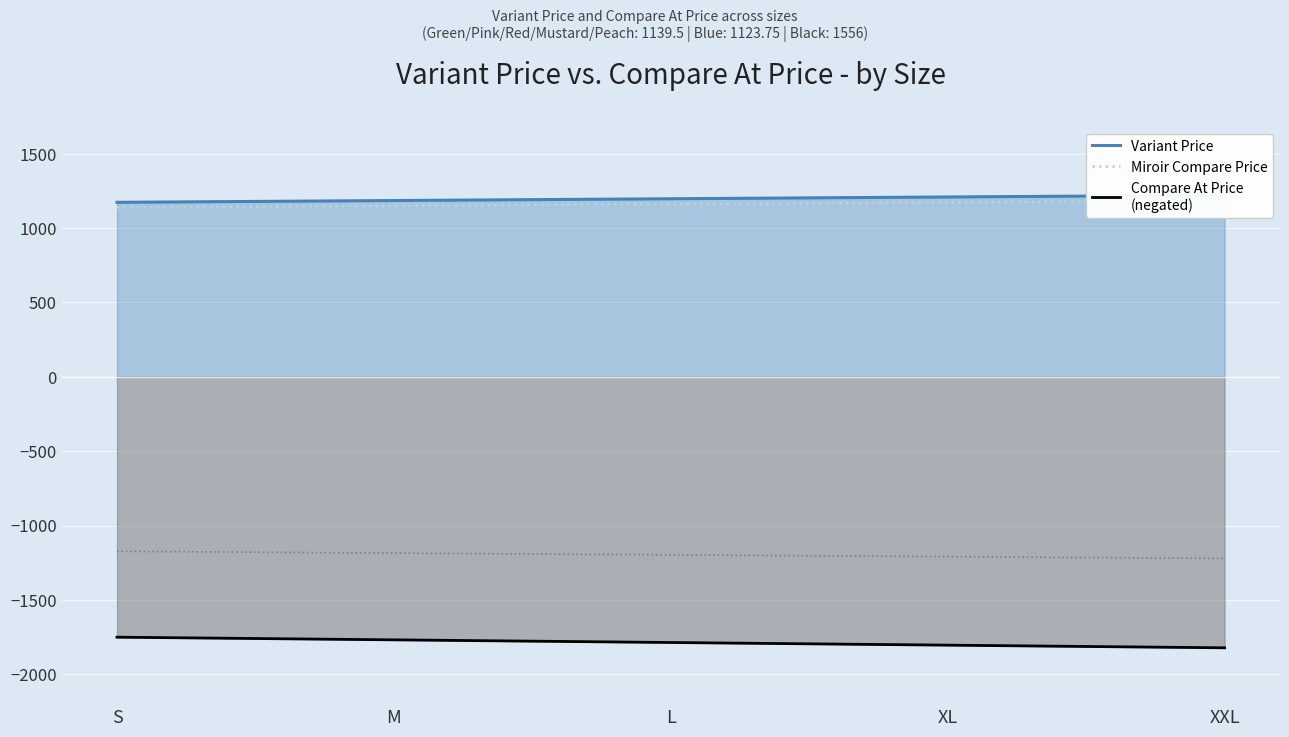

True or false: Miroir Compare Price and Compare At Price
(negated) intersect in this chart.

False